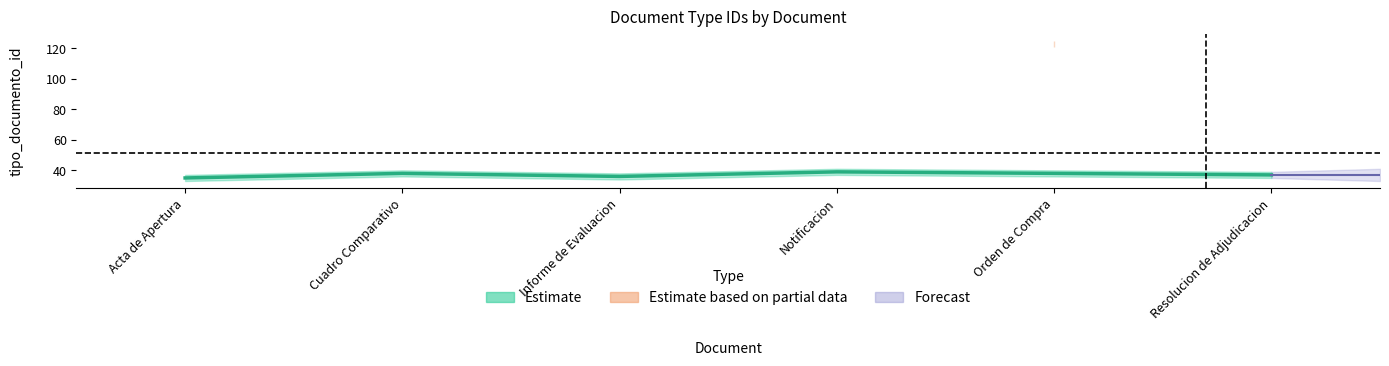

True or false: tipo_documento_id_center and tipo_documento_id_lower intersect in this chart.

False